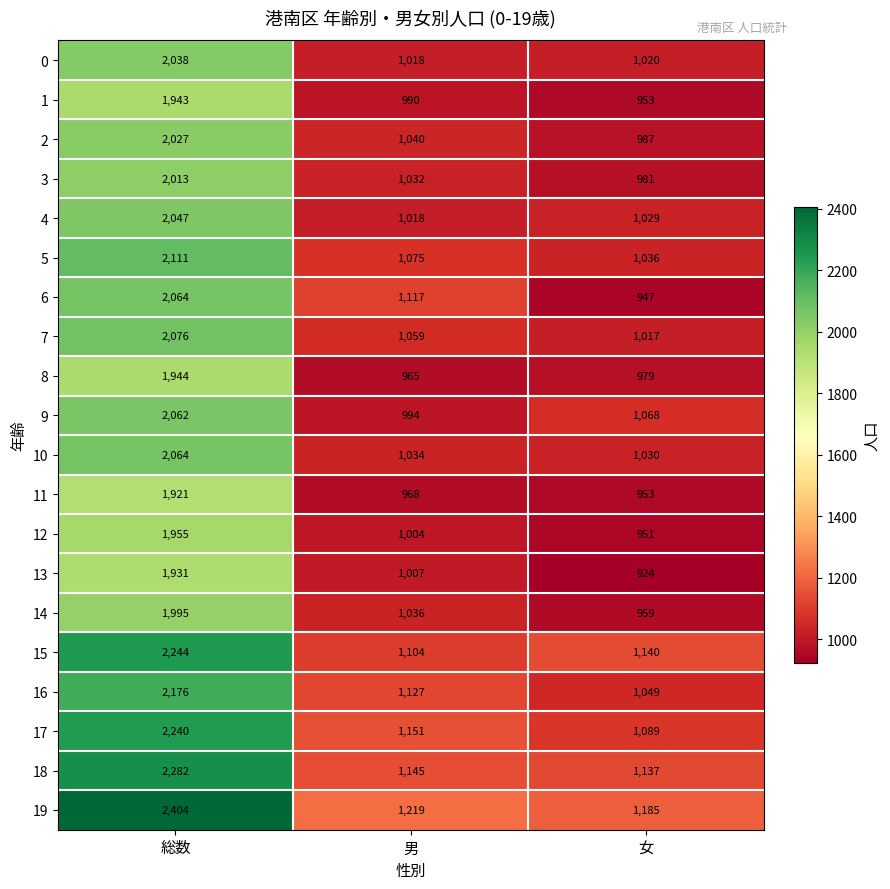

Between 男 and 女, which series saw the biggest shift?

6